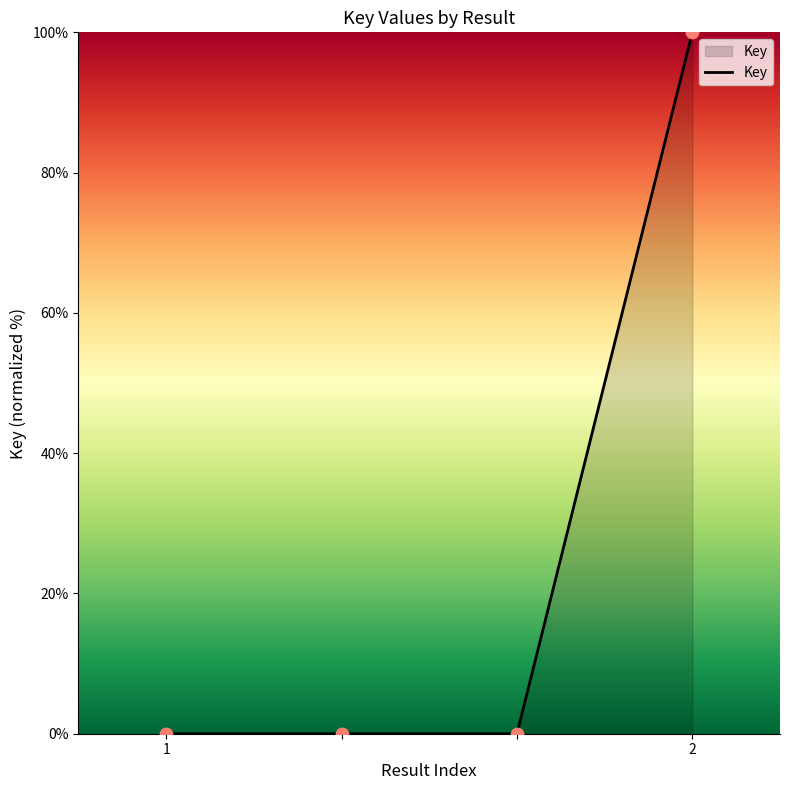

True or false: there are more than 2 points higher than both neighbors.

False